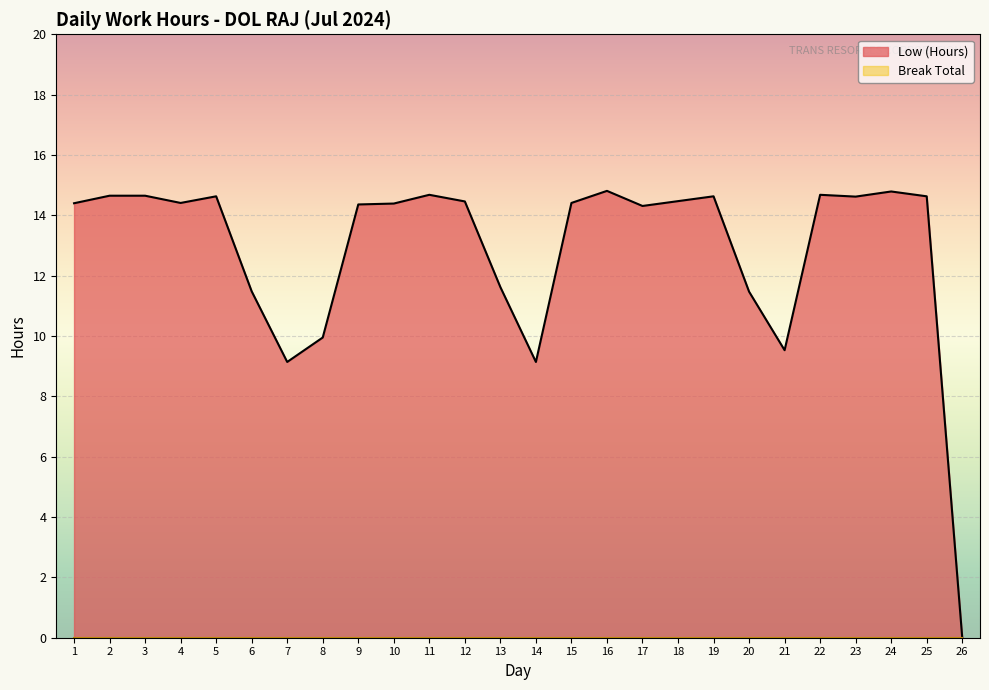

The chart shows a value of 5.0 at 14. True or false?

False